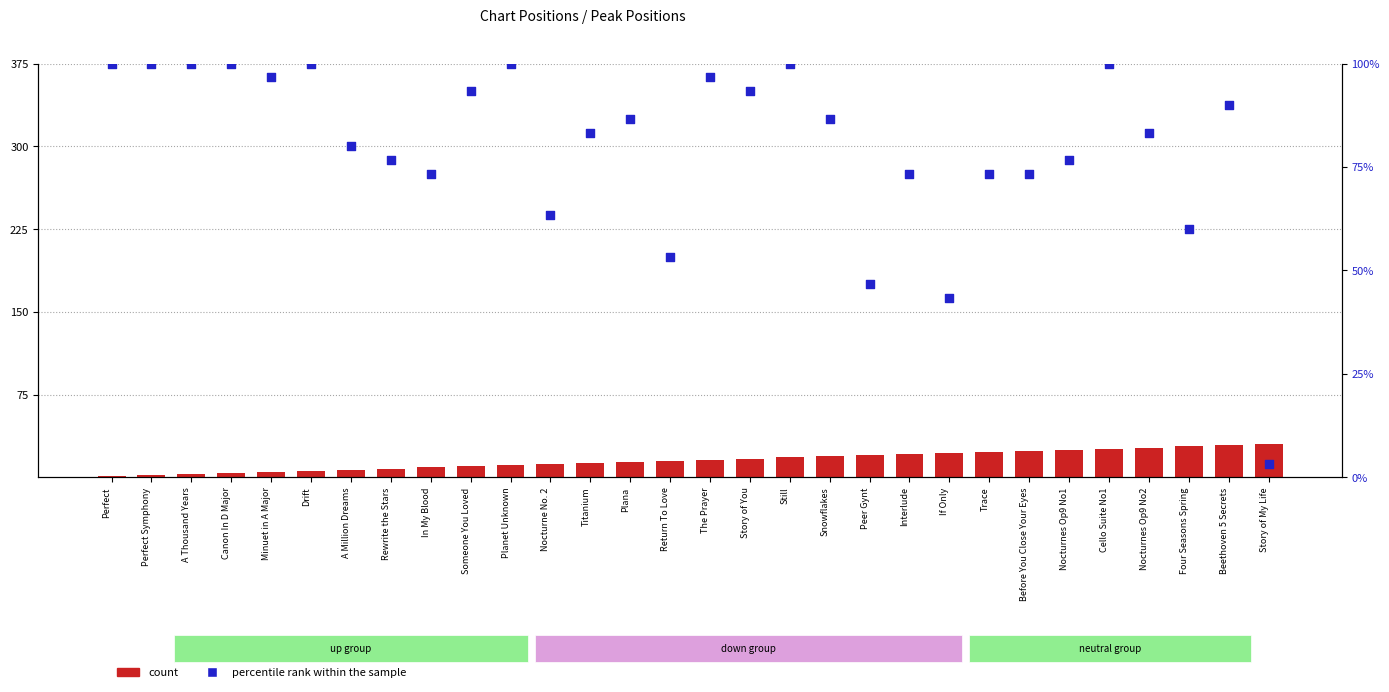

Which series has the largest total across all categories?

percentile rank within the sample